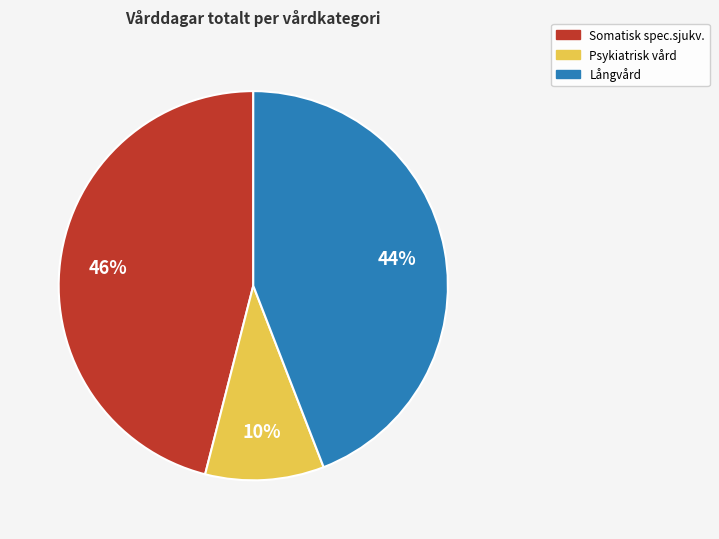

Is it true that Psykiatrisk vård is 1% of the pie?

False